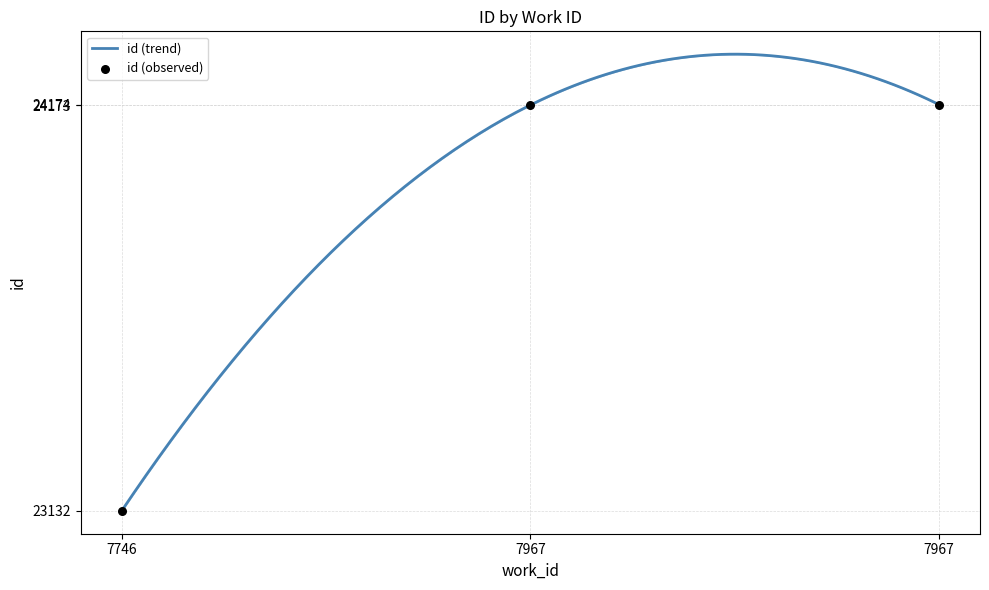

Which has a higher value, 7746 or 7967?

7967